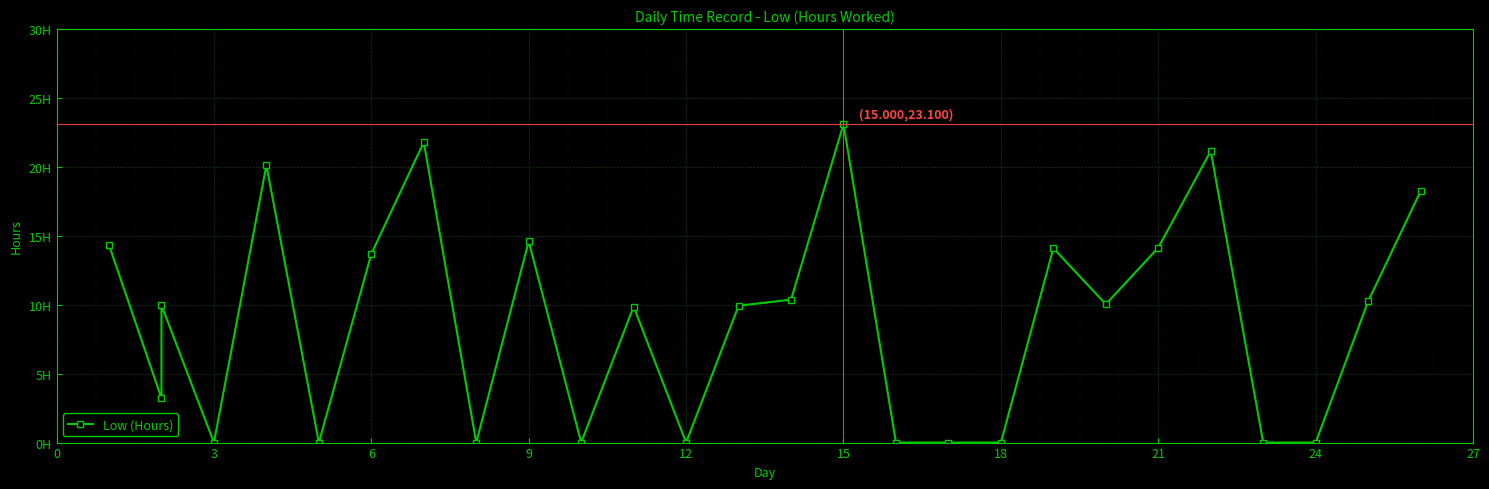

Reading right to left, extract all data points from this chart.

18.2	10.2	0.0	0.0	21.1	14.1	10.0	14.1	0.0	0.0	0.0	23.1	10.4	9.9	0.0	9.9	0.0	14.6	0.0	21.8	13.7	0.0	20.1	0.0	10.0	3.2	14.3